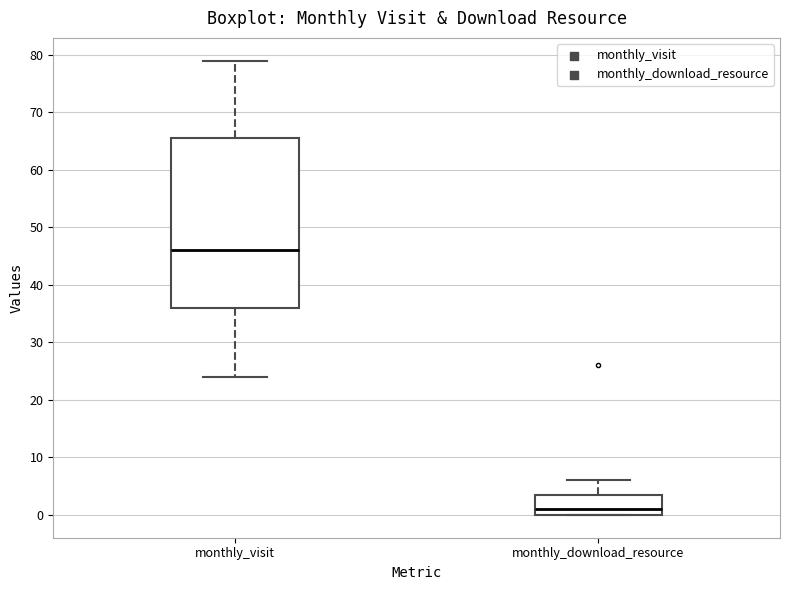

Reading left to right, read every box against the y-axis: the position of its median line, the range the box covers, and the ends of its whiskers. The values are not printed on the chart, so give them approximately, as read against the axis.

monthly_visit: median 46, box 36 to 66, whiskers 24 to 79
monthly_download_resource: median 1, box 0 to 4, whiskers 0 to 6